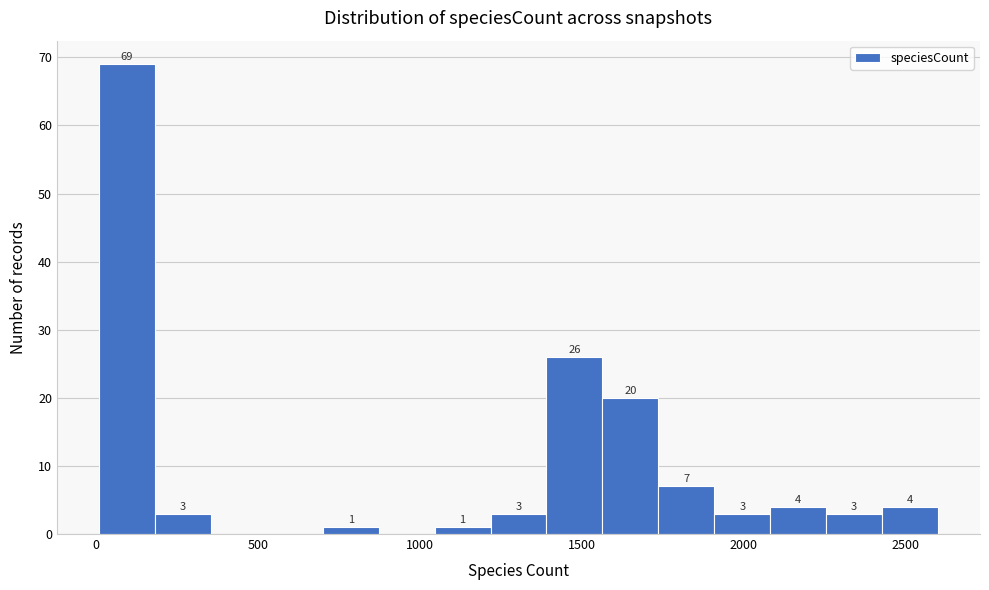

Read against the x-axis, roughly where is the centre of the tallest bar?

100